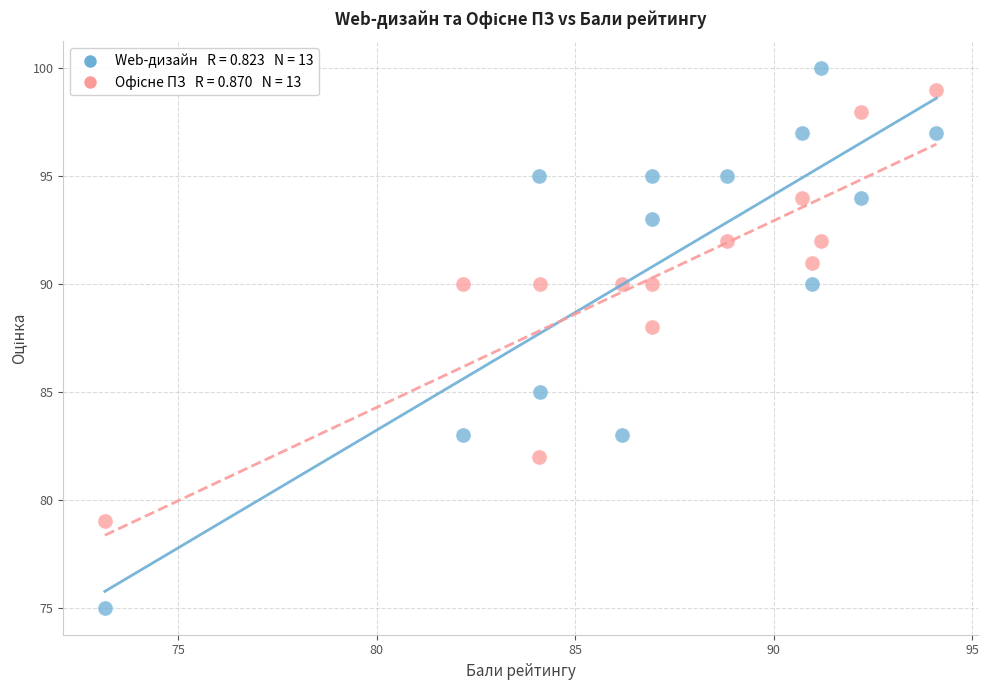

Across all data points, what is the range of Y values (max minus min)?

25